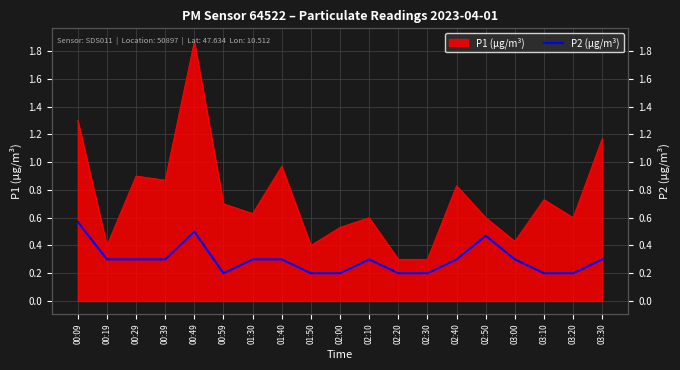

Does the chart display data point markers on the line(s)?

No